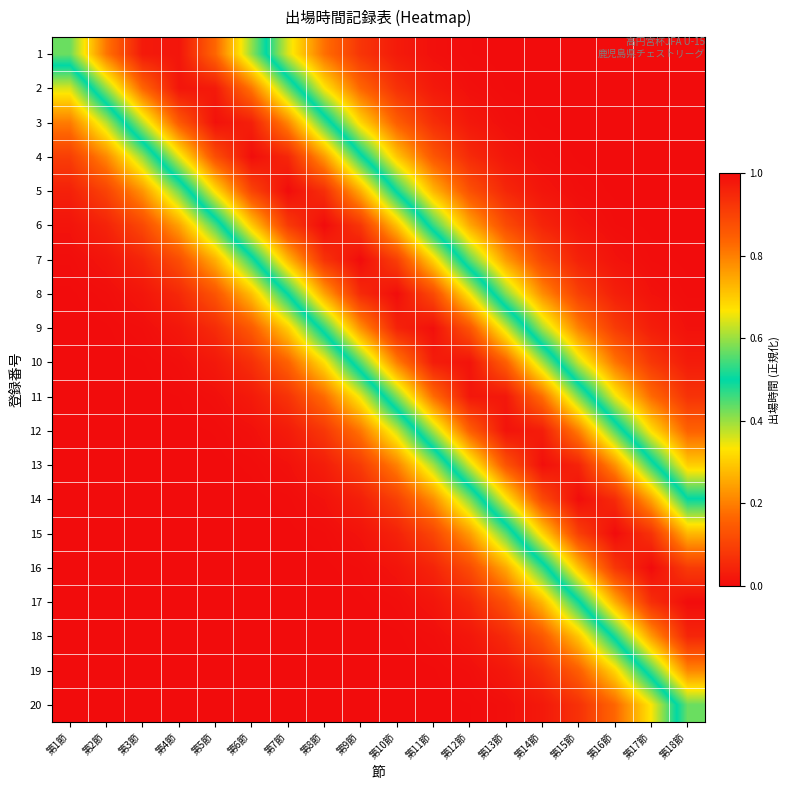

Which series has the largest total across all categories?

8